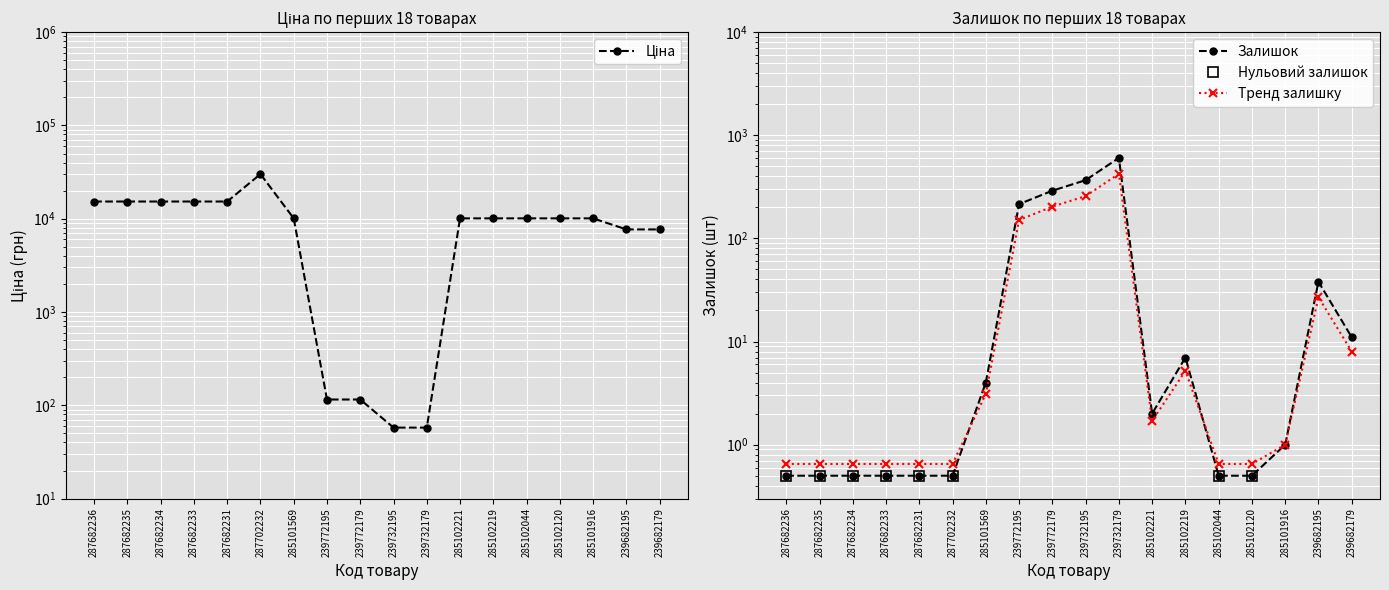

How many interior local peaks does the Ціна series have?

1